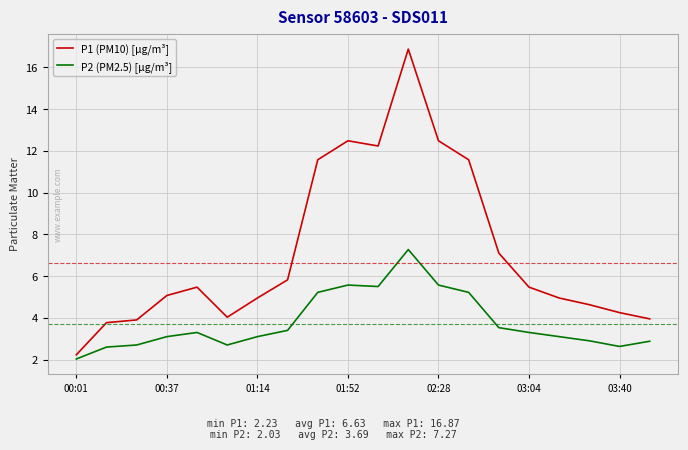

Which series has the widest spread of values?

P1 (PM10) [µg/m³]